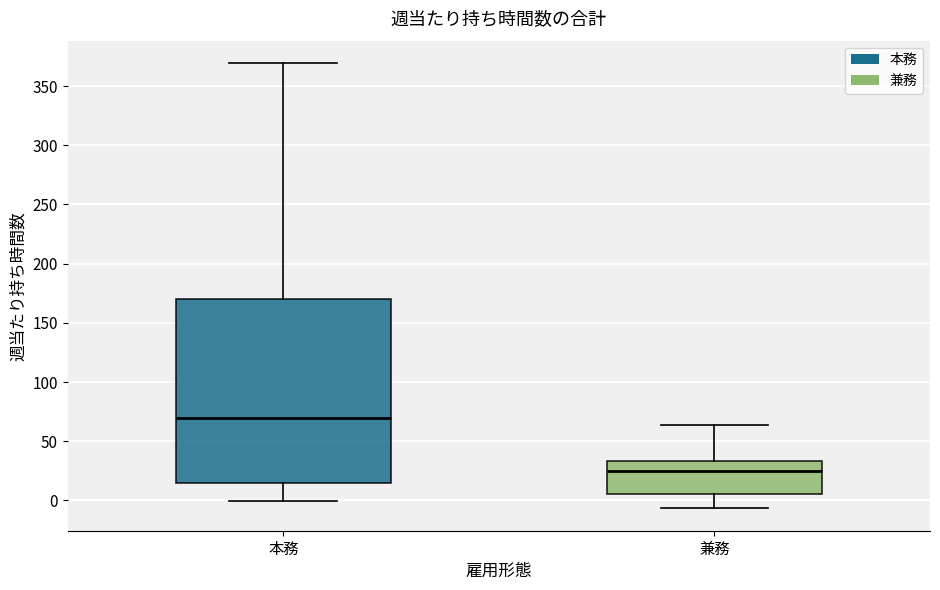

Reading left to right, transcribe this box plot: for each box, give where its median line is, the range the box spans, and where its two whiskers end, as read against the y-axis. The values are not printed on the chart, so give them approximately, as read against the axis.

本務: median 70, box 15 to 170, whiskers 0 to 370
兼務: median 25, box 5 to 35, whiskers -5 to 65